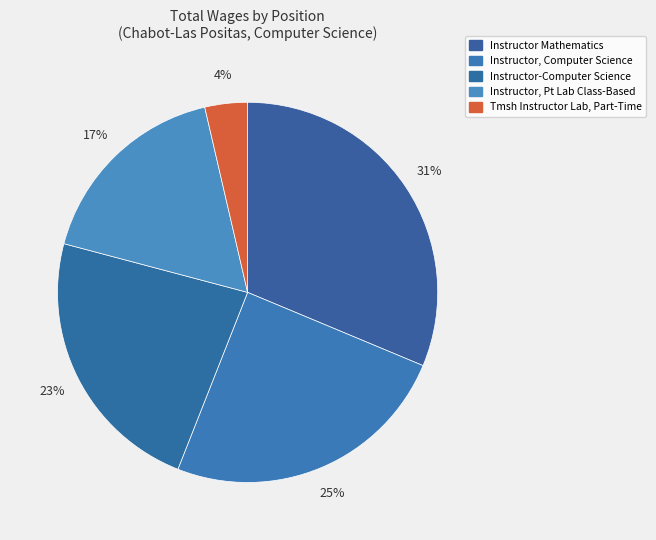

True or false: Instructor, Computer Science accounts for 20% of the total.

False